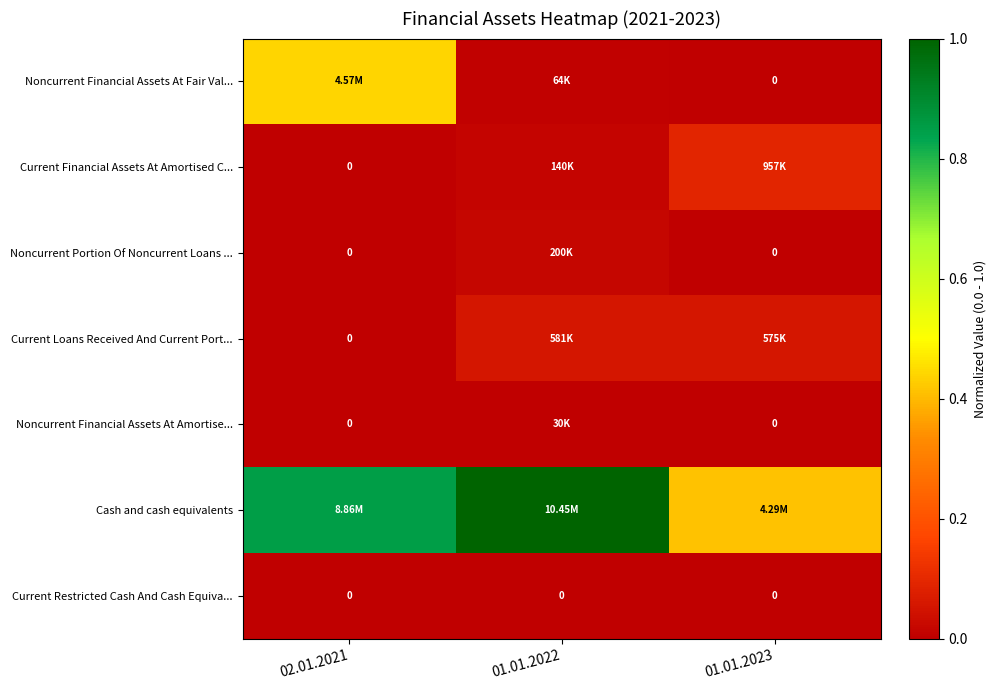

At which category is the sum across all series the highest?

02.01.2021